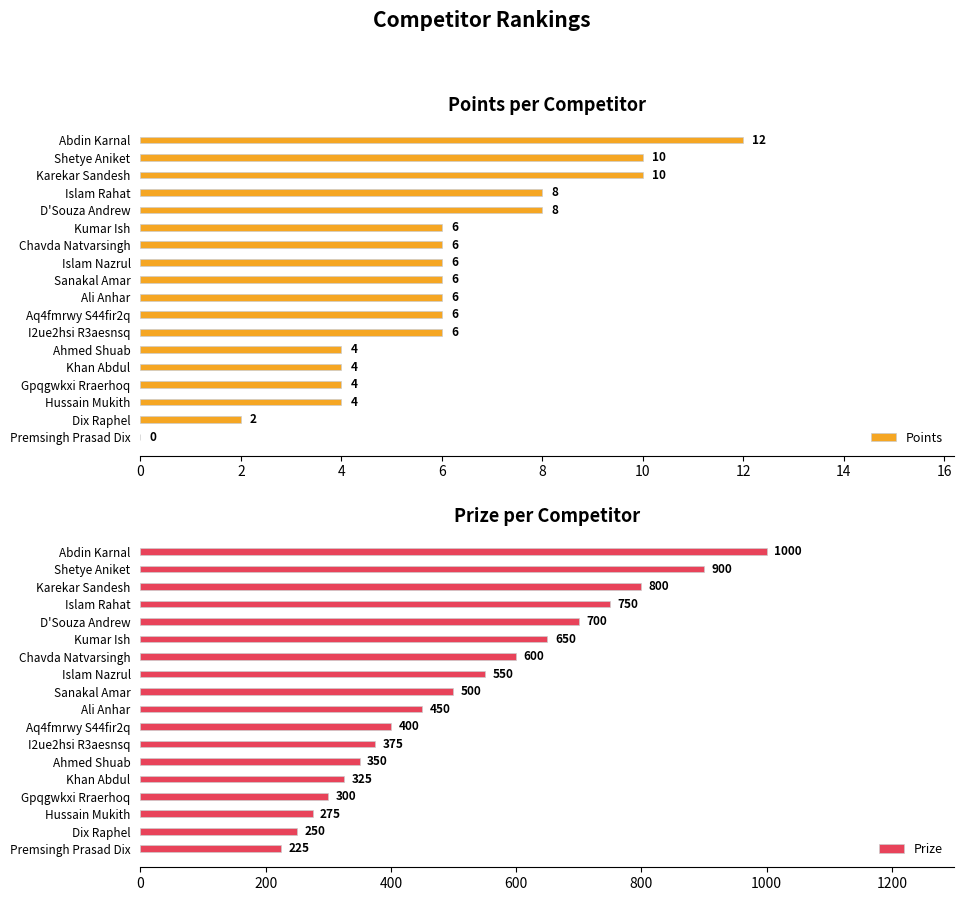

How many categories are shown in the chart?

18